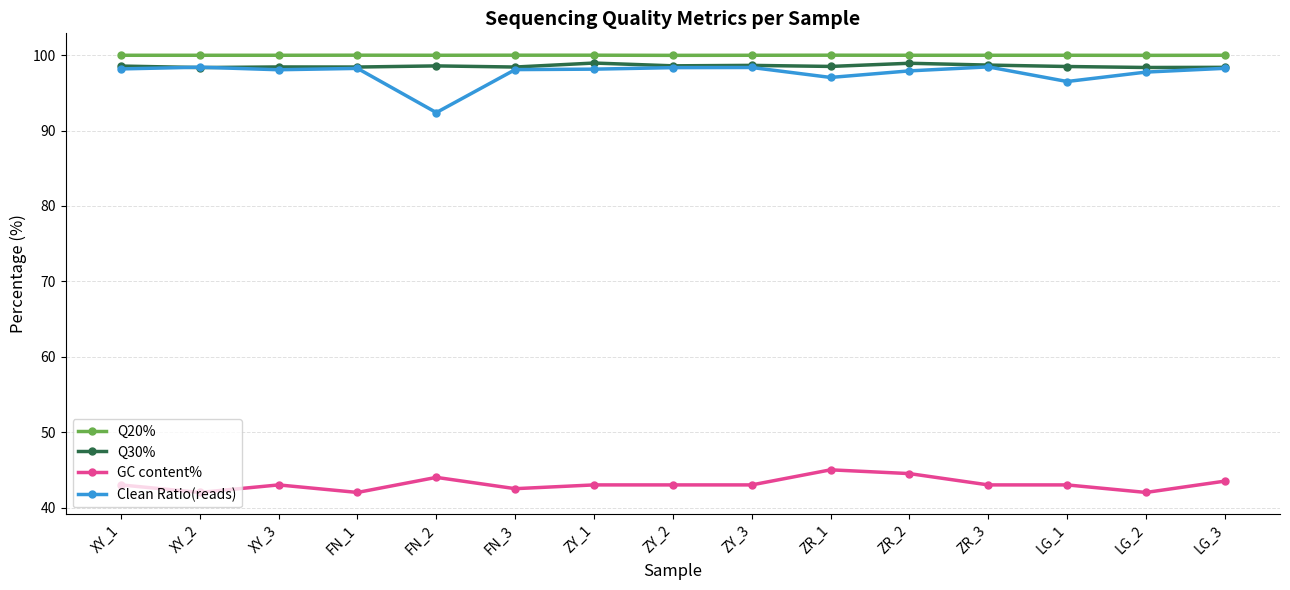

At how many categories does at least one series exceed 74?

15